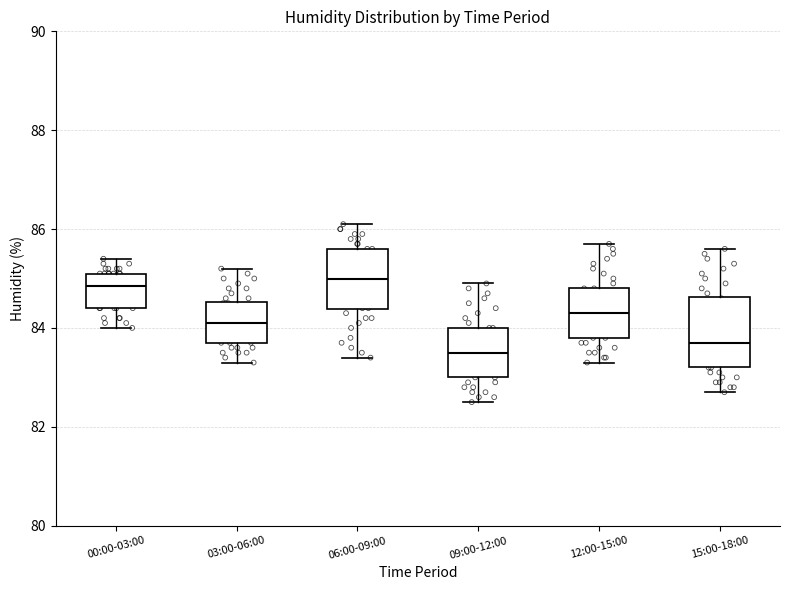

Reading left to right, transcribe this box plot: for each box, give where its median line is, the range the box spans, and where its two whiskers end, as read against the y-axis. The values are not printed on the chart, so give them approximately, as read against the axis.

00:00-03:00: median 84.8, box 84.4 to 85.2, whiskers 84.0 to 85.4
03:00-06:00: median 84.2, box 83.8 to 84.6, whiskers 83.4 to 85.2
06:00-09:00: median 85.0, box 84.4 to 85.6, whiskers 83.4 to 86.2
09:00-12:00: median 83.6, box 83.0 to 84.0, whiskers 82.6 to 85.0
12:00-15:00: median 84.4, box 83.8 to 84.8, whiskers 83.4 to 85.8
15:00-18:00: median 83.8, box 83.2 to 84.6, whiskers 82.8 to 85.6